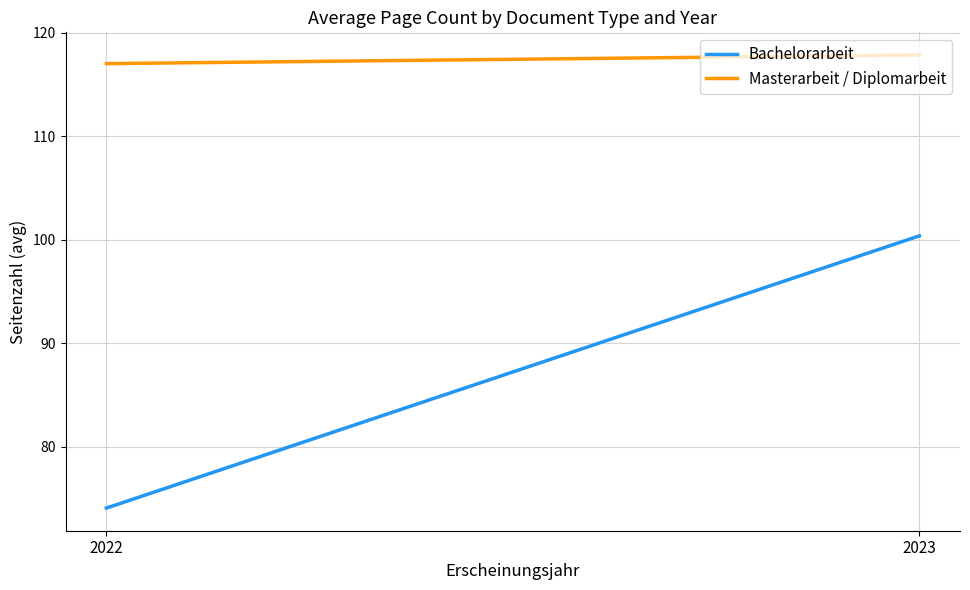

Which category has the highest value across all series?

2023